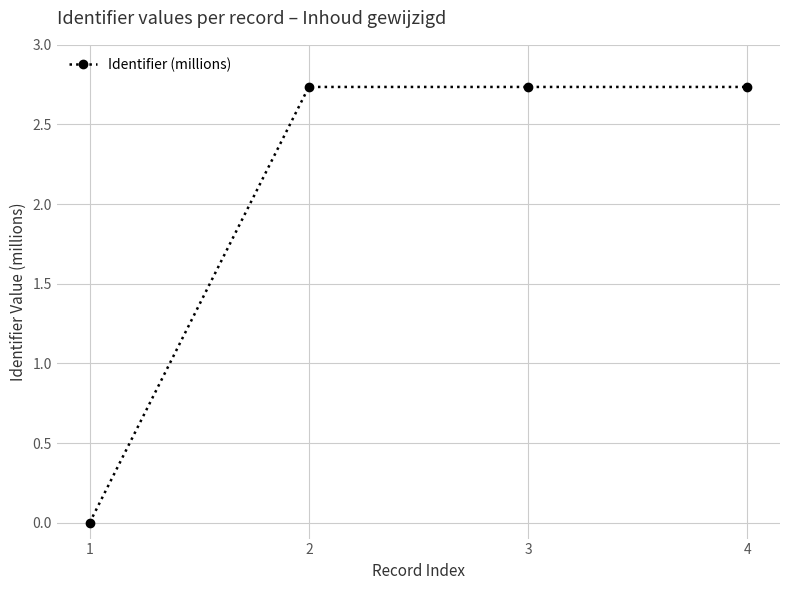

True or false: there are more than 2 points higher than both neighbors.

False